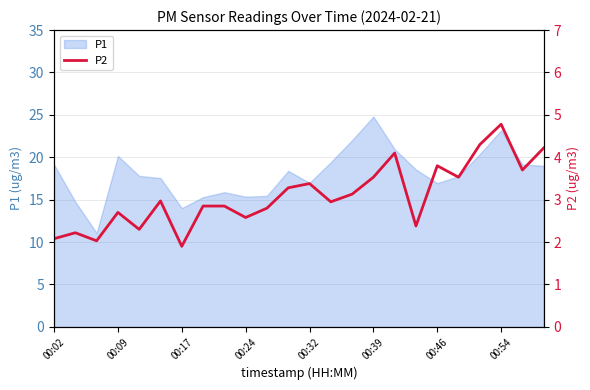

What is the smallest value displayed?

1.9